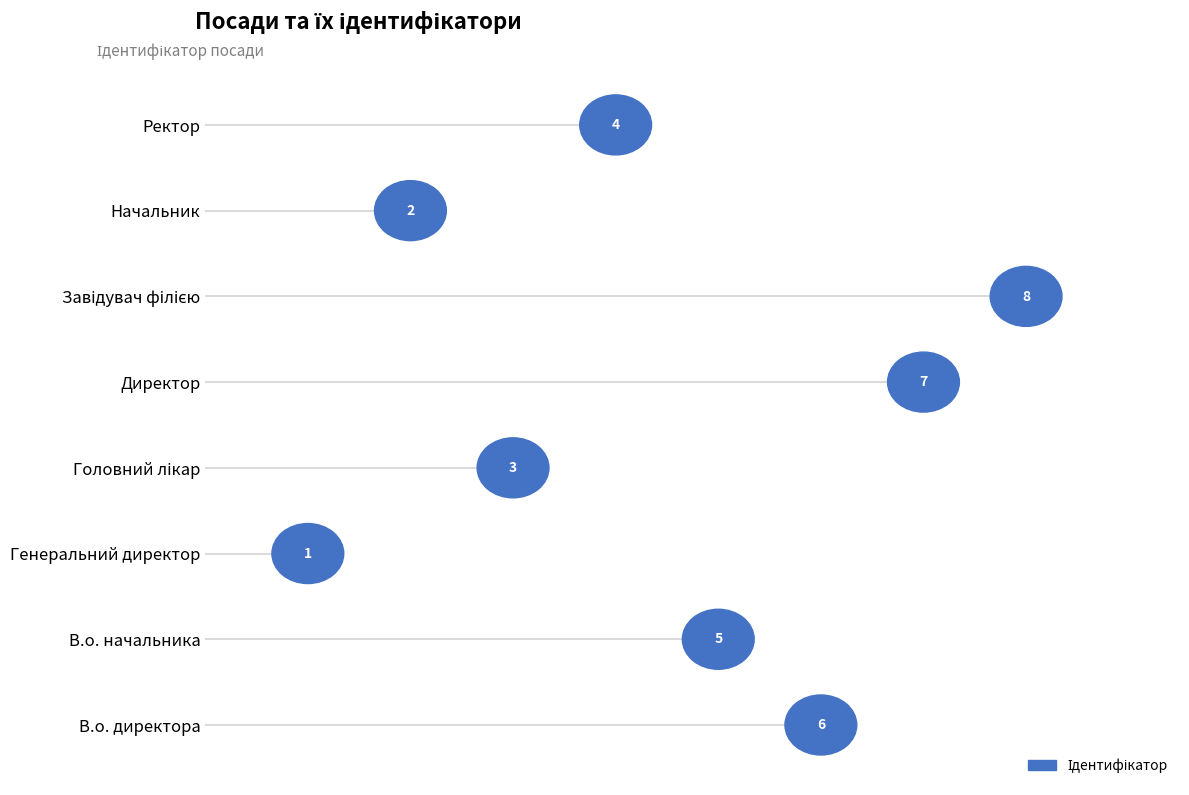

Rank the categories by value from lowest to highest.

Генеральний директор, Начальник, Головний лікар, Ректор, В.о. начальника, В.о. директора, Директор, Завідувач філією